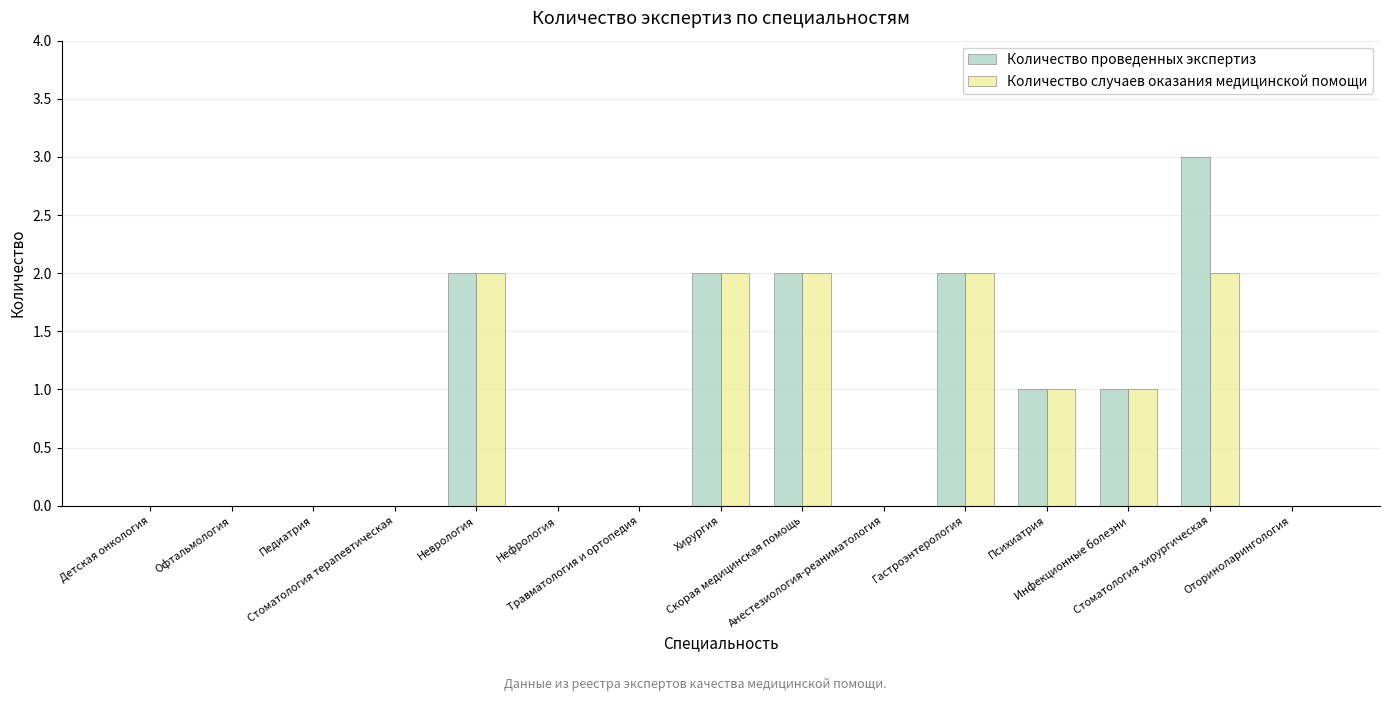

What is the sum of all Количество случаев оказания медицинской помощи values?

12